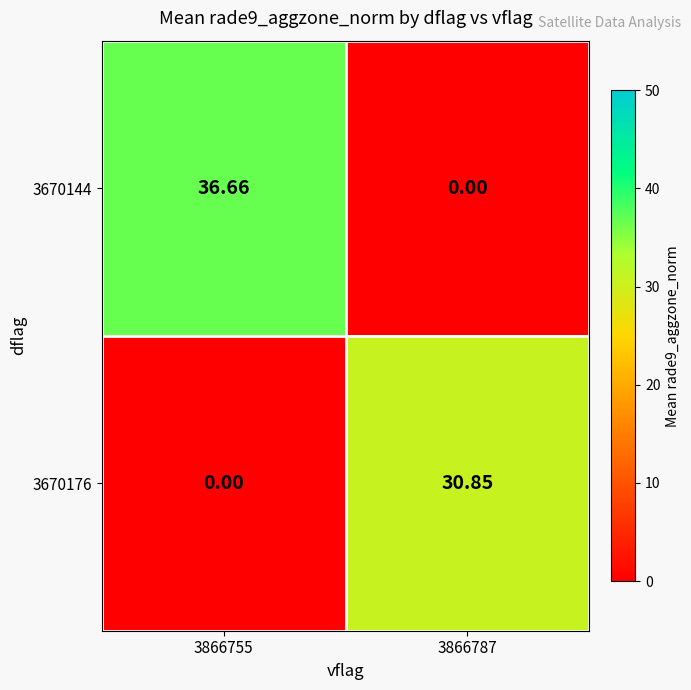

At how many categories does at least one series exceed 1?

2